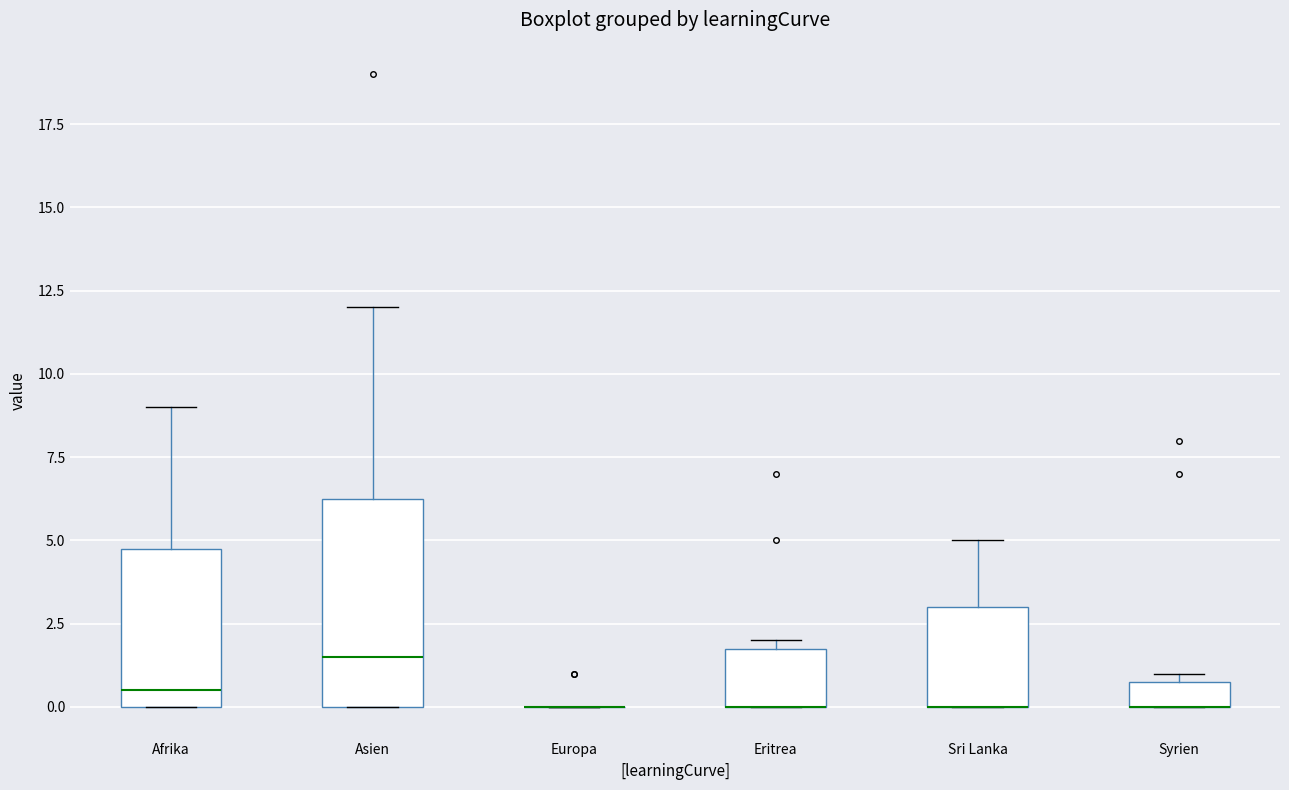

Reading left to right, read every box against the y-axis: the position of its median line, the range the box covers, and the ends of its whiskers. The values are not printed on the chart, so give them approximately, as read against the axis.

Afrika: median 0.5, box 0.0 to 5.0, whiskers 0.0 to 9.0
Asien: median 1.5, box 0.0 to 6.5, whiskers 0.0 to 12.0
Europa: box collapsed to a line at 0.0, whiskers 0.0 to 0.0
Eritrea: median 0.0 (drawn on the box's lower edge), box 0.0 to 2.0, whiskers 0.0 to 2.0 (just above the box's upper edge)
Sri Lanka: median 0.0 (drawn on the box's lower edge), box 0.0 to 3.0, whiskers 0.0 to 5.0
Syrien: median 0.0 (drawn on the box's lower edge), box 0.0 to 1.0, whiskers 0.0 to 1.0 (just above the box's upper edge)